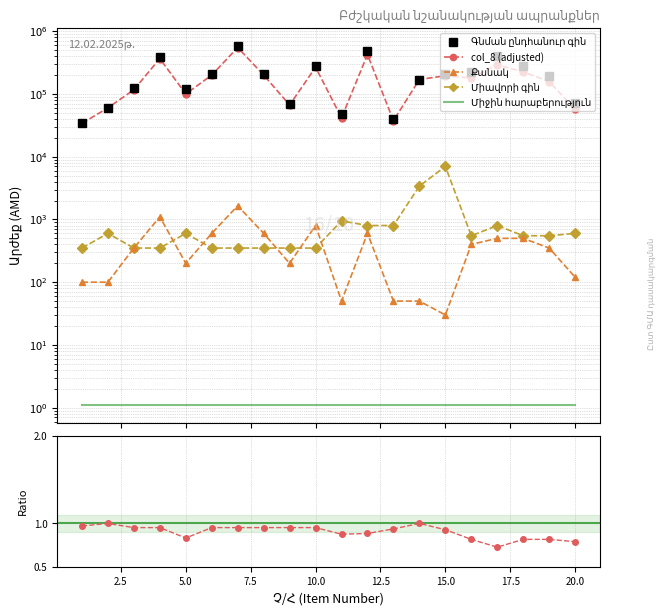

Reading left to right, what are all the values shown in this chart?

Գնման ընդհանուր գին: 35000.0	60000.0	122500.0	385000.0	120000.0	210000.0	577500.0	210000.0	70000.0	280000.0	47500.0	480000.0	40000.0	170000.0	210000.0	220000.0	400000.0	275000.0	192500.0	72000.0
Միավորի գին: 350.0	600.0	350.0	350.0	600.0	350.0	350.0	350.0	350.0	350.0	950.0	800.0	800.0	3400.0	7000.0	550.0	800.0	550.0	550.0	600.0
Քանակ: 100.0	100.0	350.0	1100.0	200.0	600.0	1650.0	600.0	200.0	800.0	50.0	600.0	50.0	50.0	30.0	400.0	500.0	500.0	350.0	120.0
col_8: 34000.0	59992.0	116666.7	366666.7	100000.0	200000.0	550000.0	200000.0	66666.7	266666.7	41666.7	425000.0	37500.0	169992.0	195000.0	180000.0	291666.7	225000.0	157500.0	57000.0